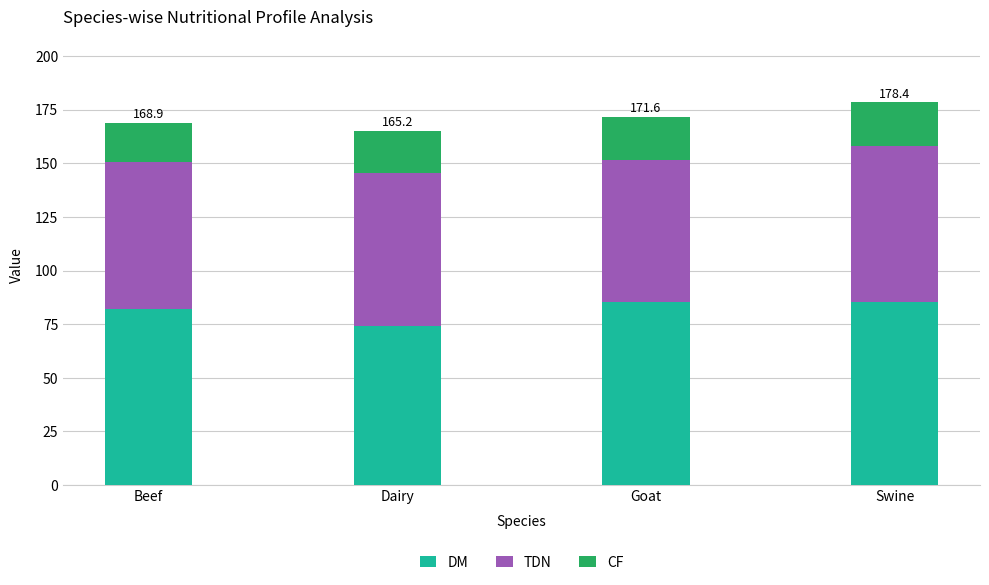

Read the DM value at Swine.

85.2